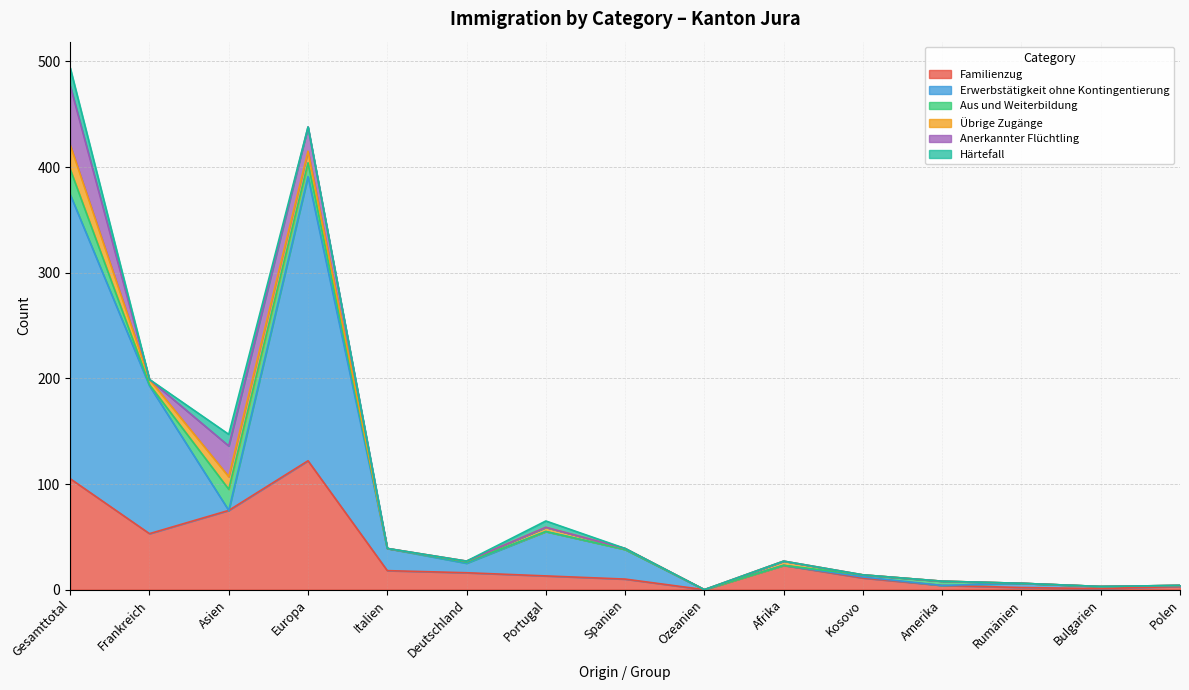

The Familienzug series shows 1 at Rumänien. True or false?

False